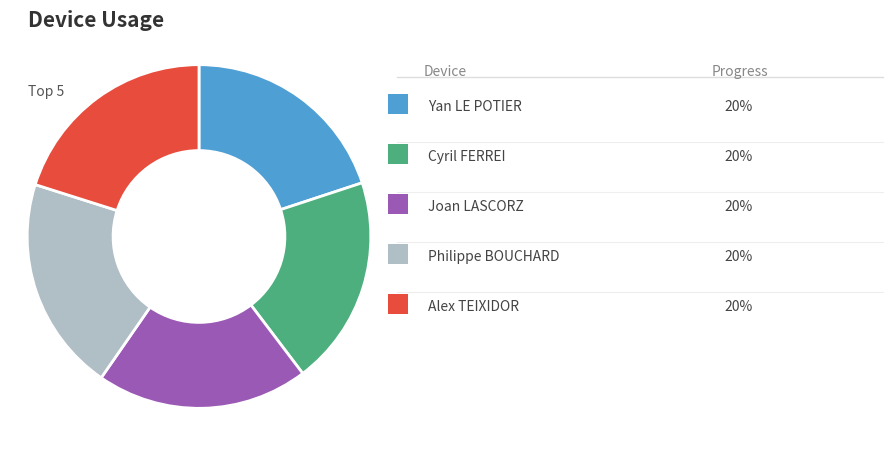

Does any single category account for the majority?

No